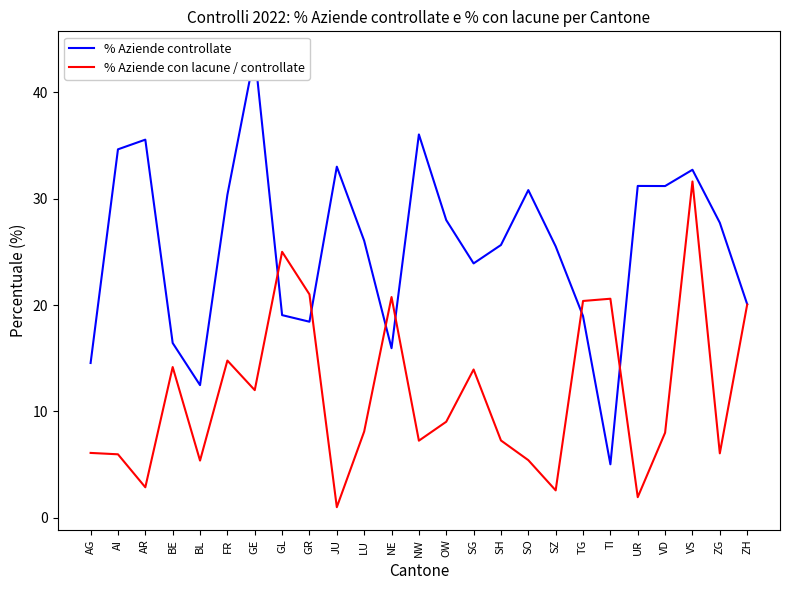

In % Aziende con lacune / controllate, how many points are lower than both neighbors (excluding endpoints)?

8